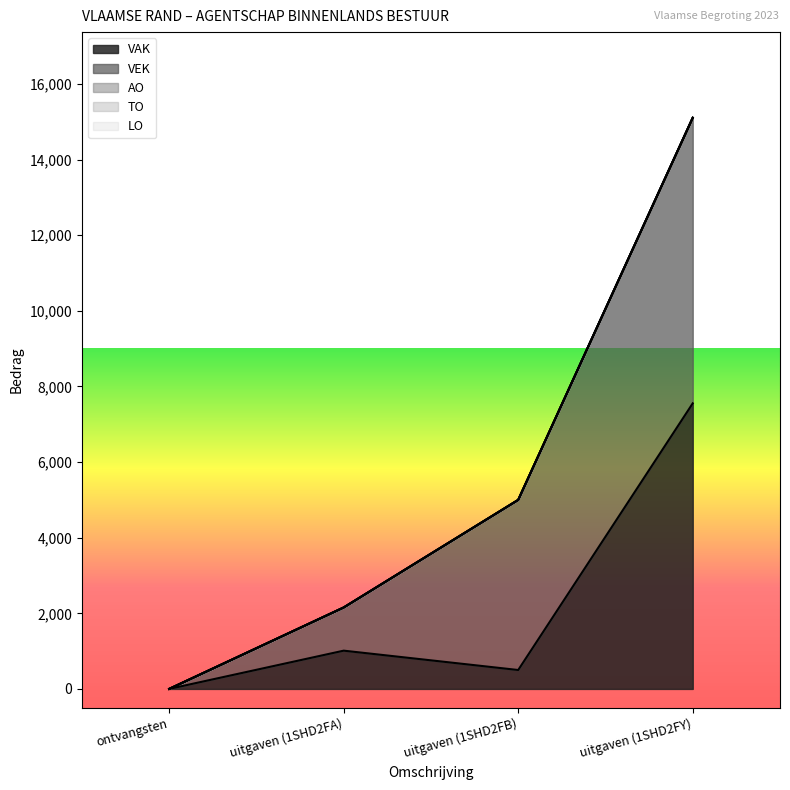

What is the value of the VAK point at the 3rd from the left?

500